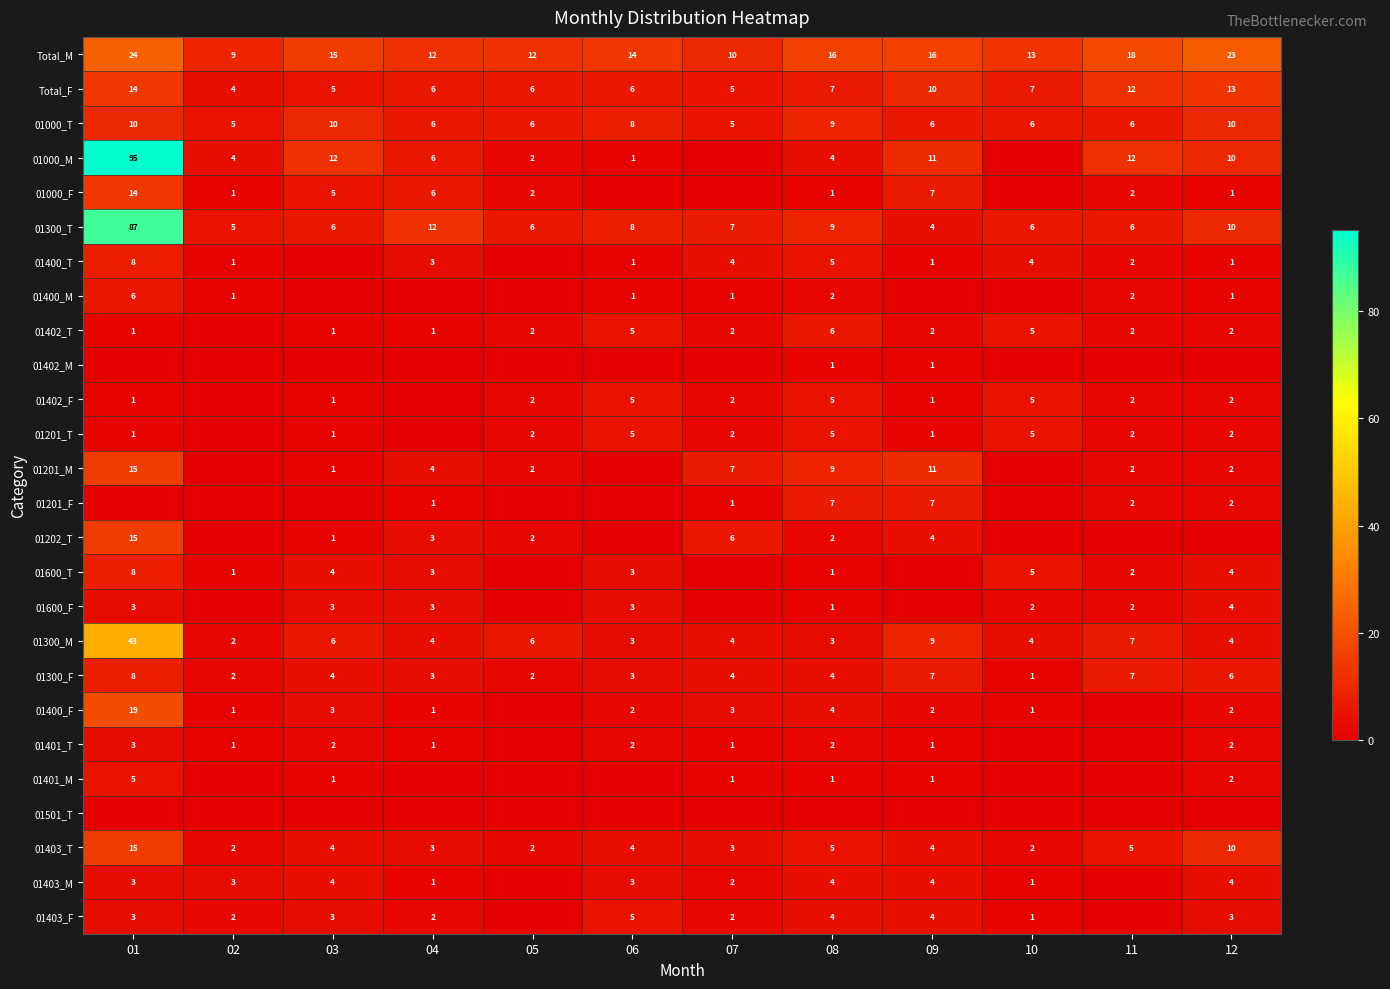

Is the value of 01400_M at 11 greater than the value of 01300_M at 04?

No